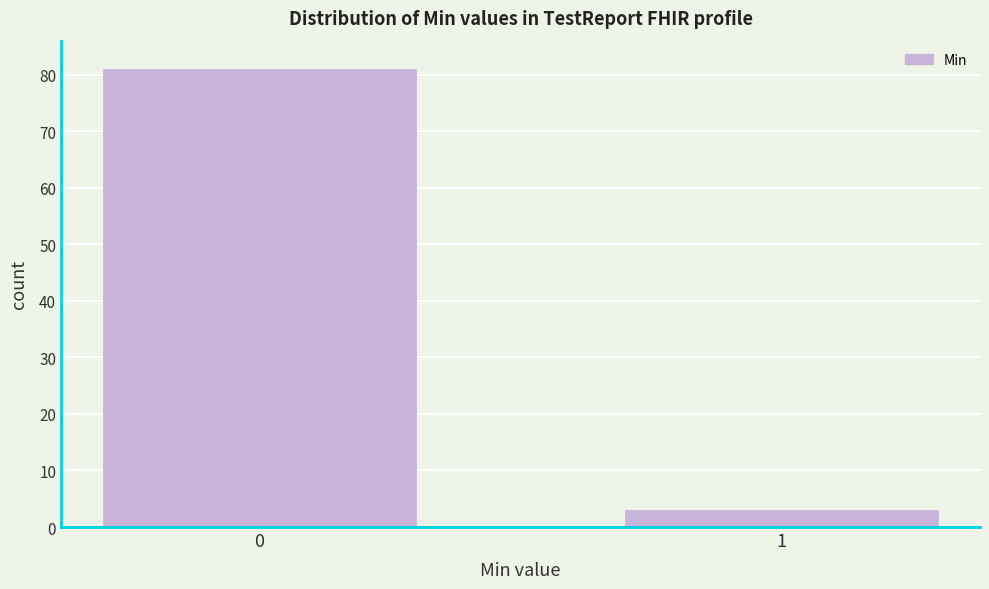

Reading right to left, transcribe all the data shown in this chart.

3	81